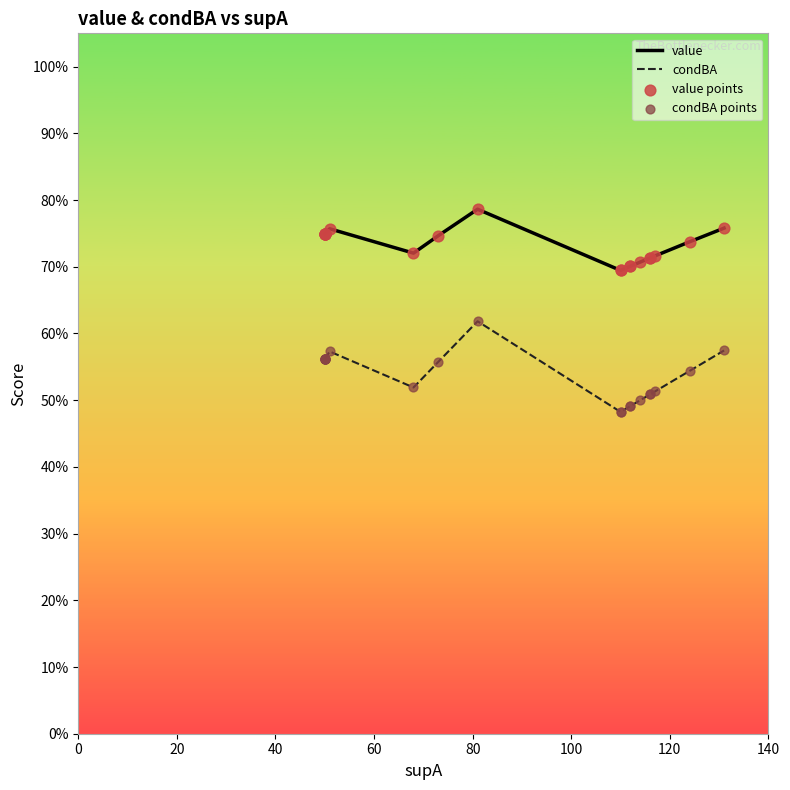

Which series has the largest Y range (max minus min)?

condBA